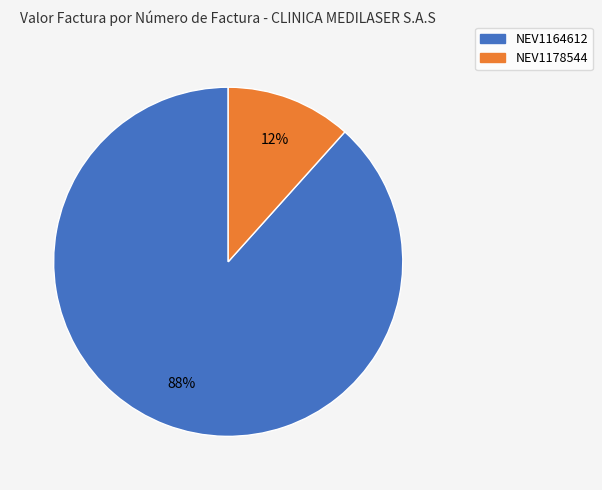

To the nearest percent, what is the average slice percentage?

50%